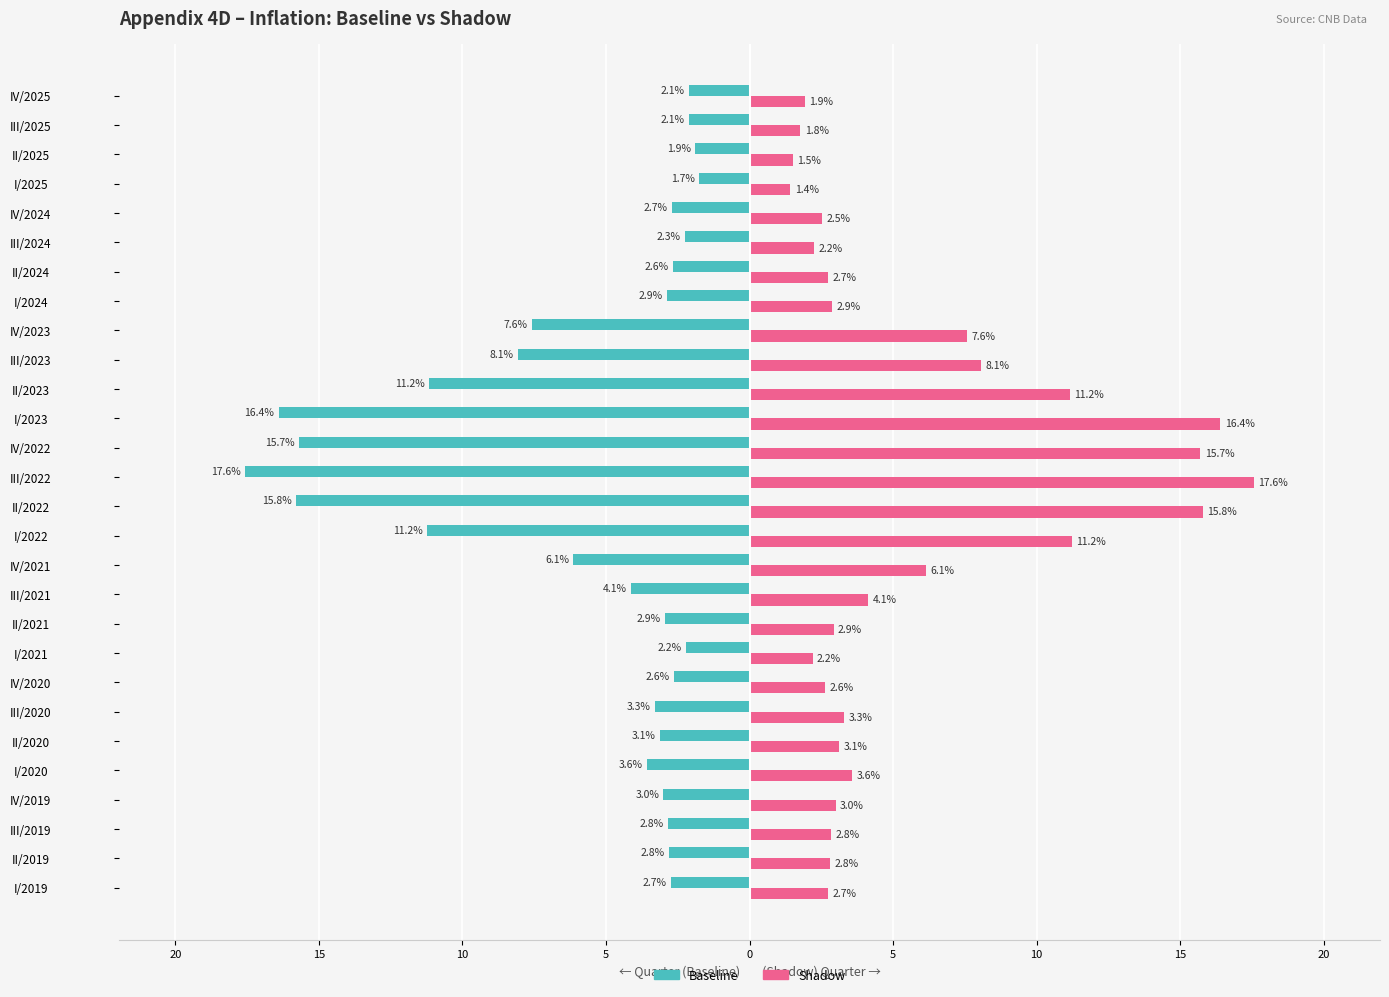

What are all the series names shown in the legend?

Baseline, Shadow